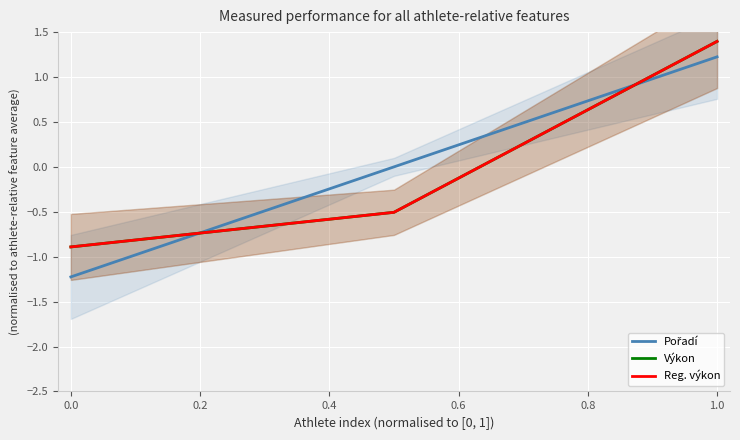

What is the lowest value of the Pořadí series?

-1.2